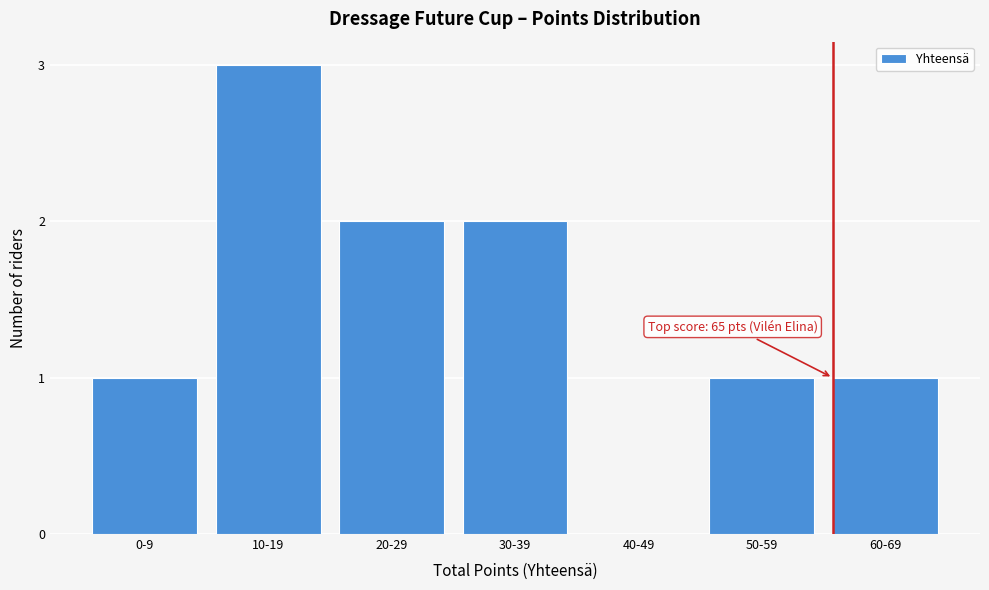

Reading left to right, transcribe all the data shown in this chart.

0-9=1	10-19=3	20-29=2	30-39=2	40-49=0	50-59=1	60-69=1